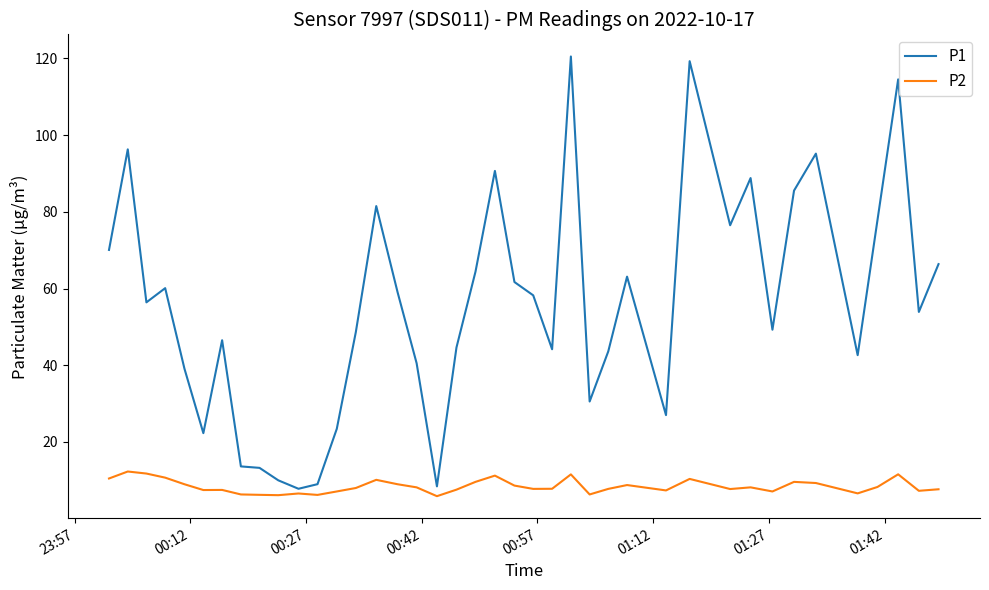

Which series has the largest range (max minus min)?

P1